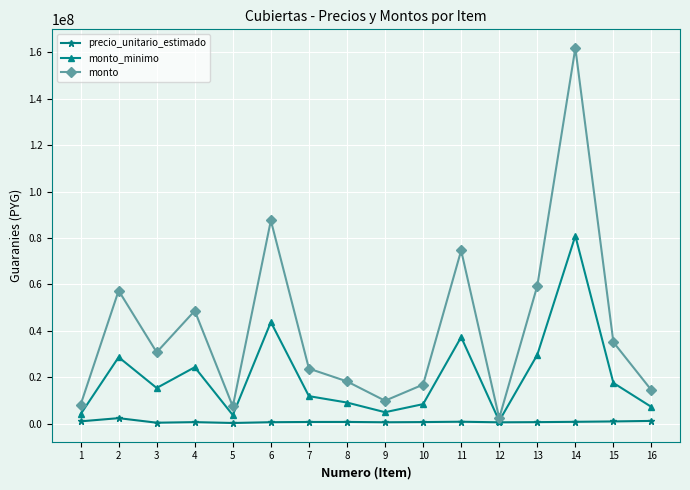

Which category has the highest value across all series?

14